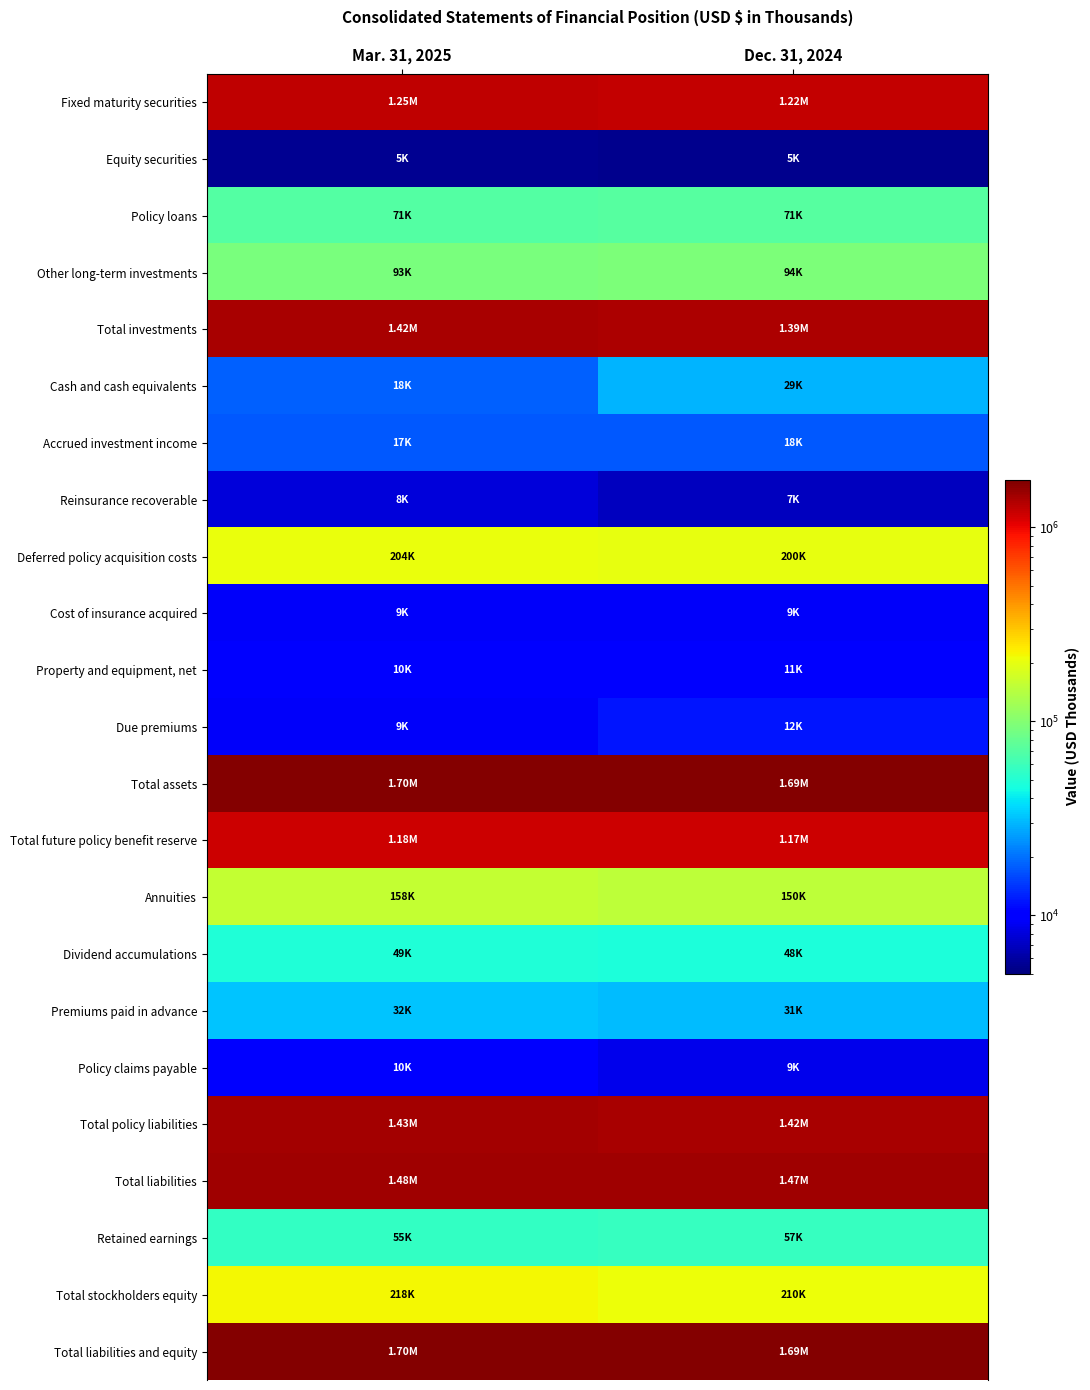

Count the number of data series in this chart.

23